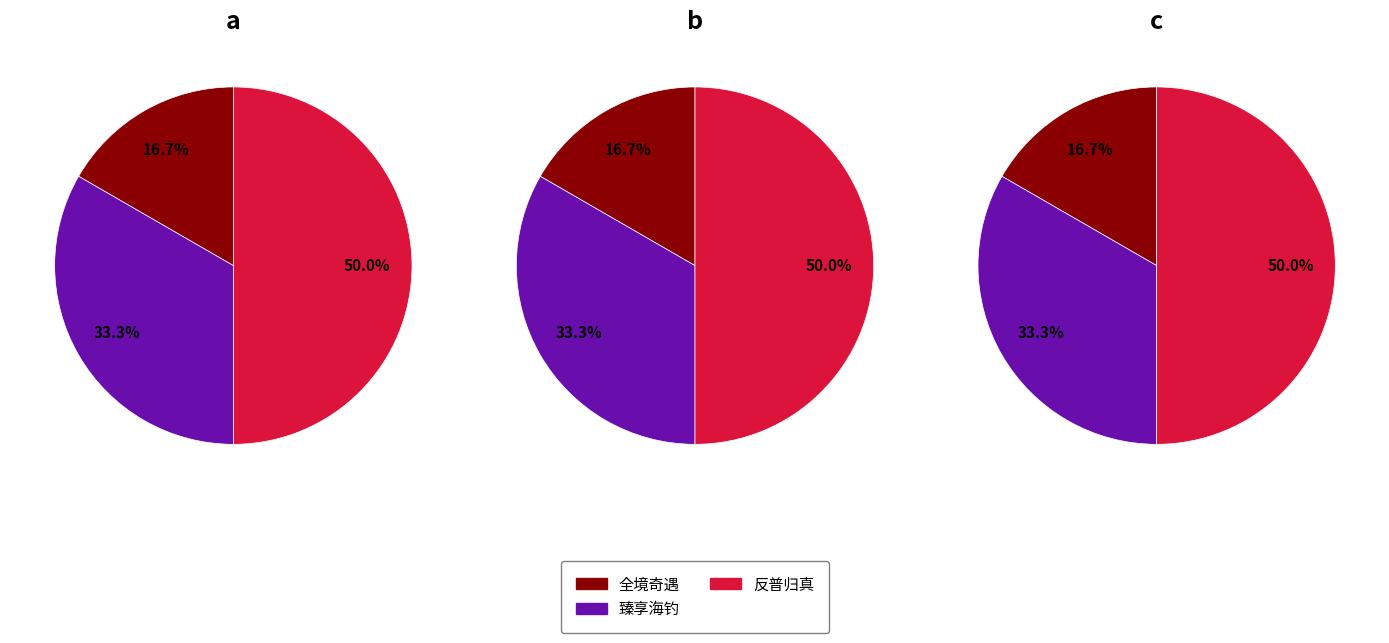

The 反普归真 slice represents 50% of the pie. True or false?

True